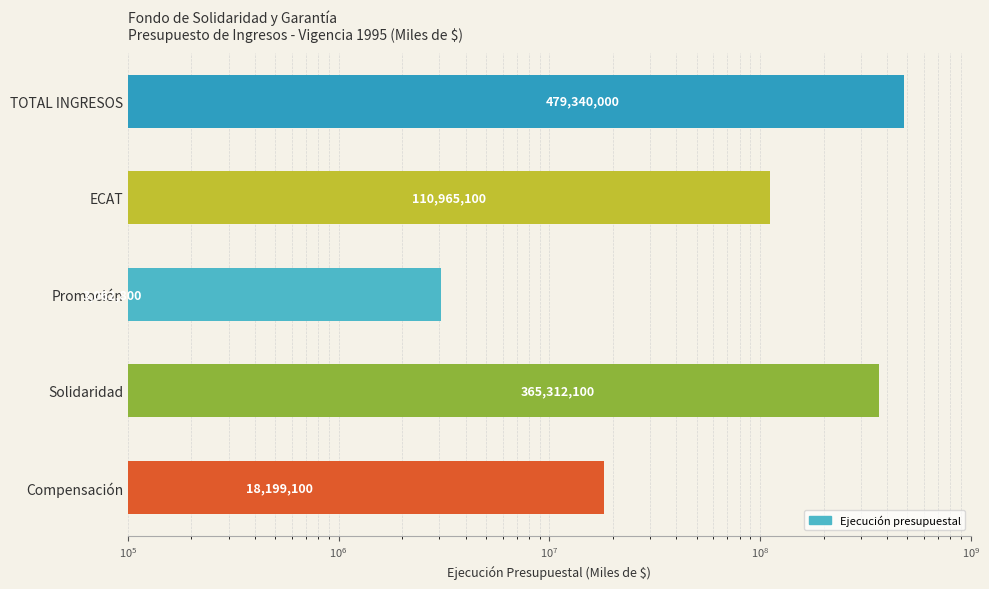

The value at TOTAL INGRESOS is 155903624. True or false?

False